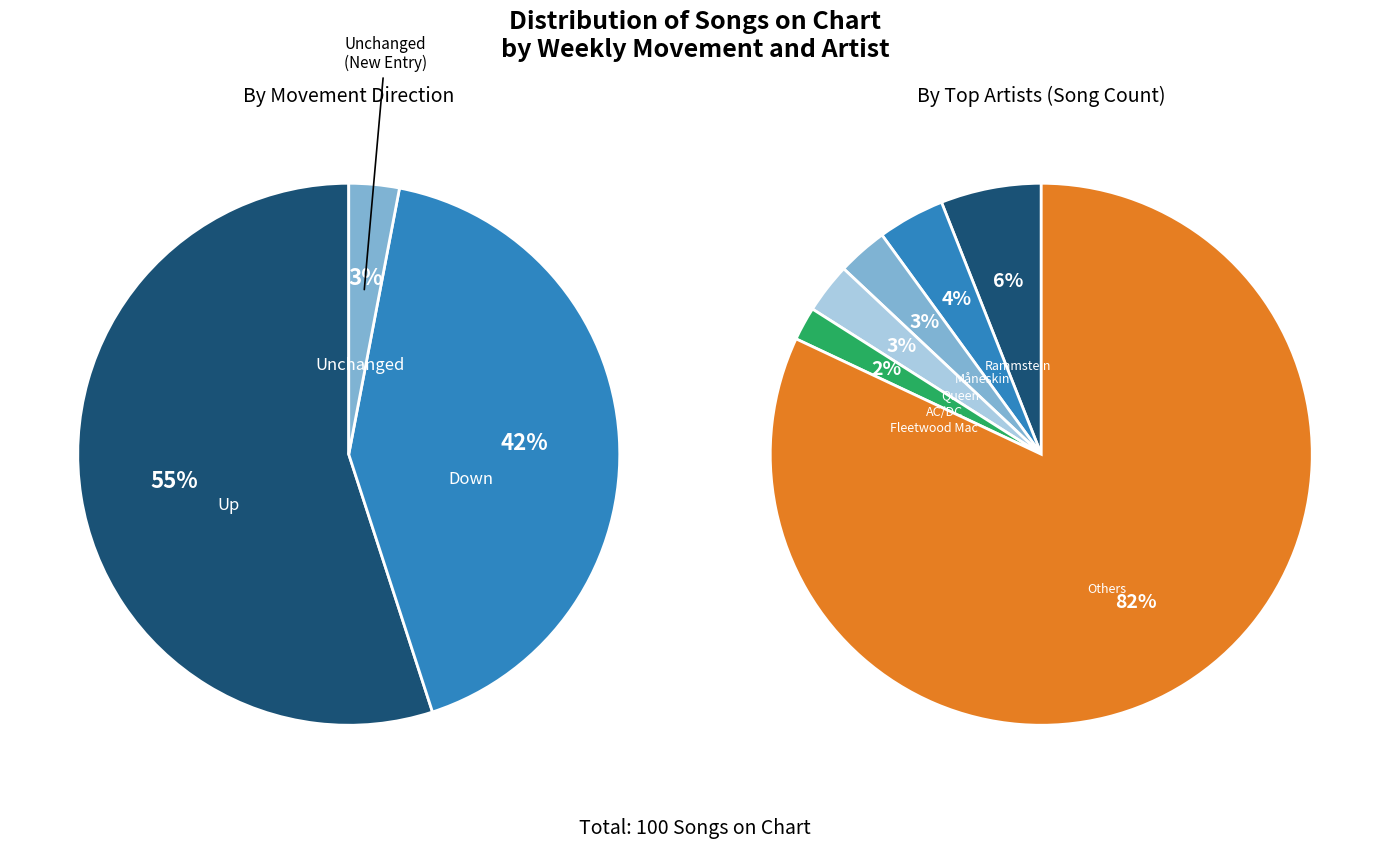

What percentage do up and - together represent?

58.0%